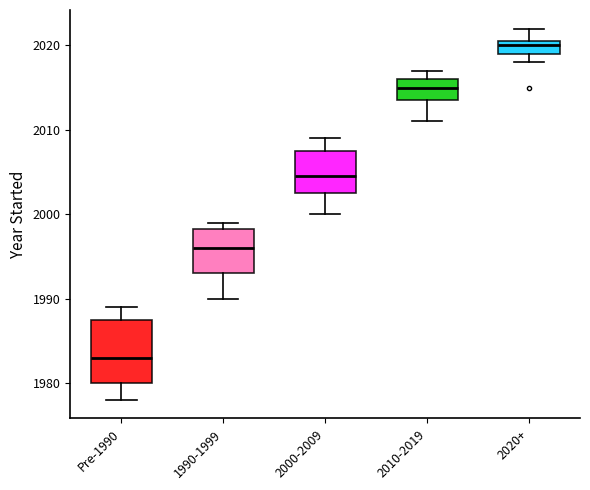

Where is the upper edge of the box for 2000-2009 on the y-axis? The values are not printed on the chart, so give them approximately, as read against the axis.

2008